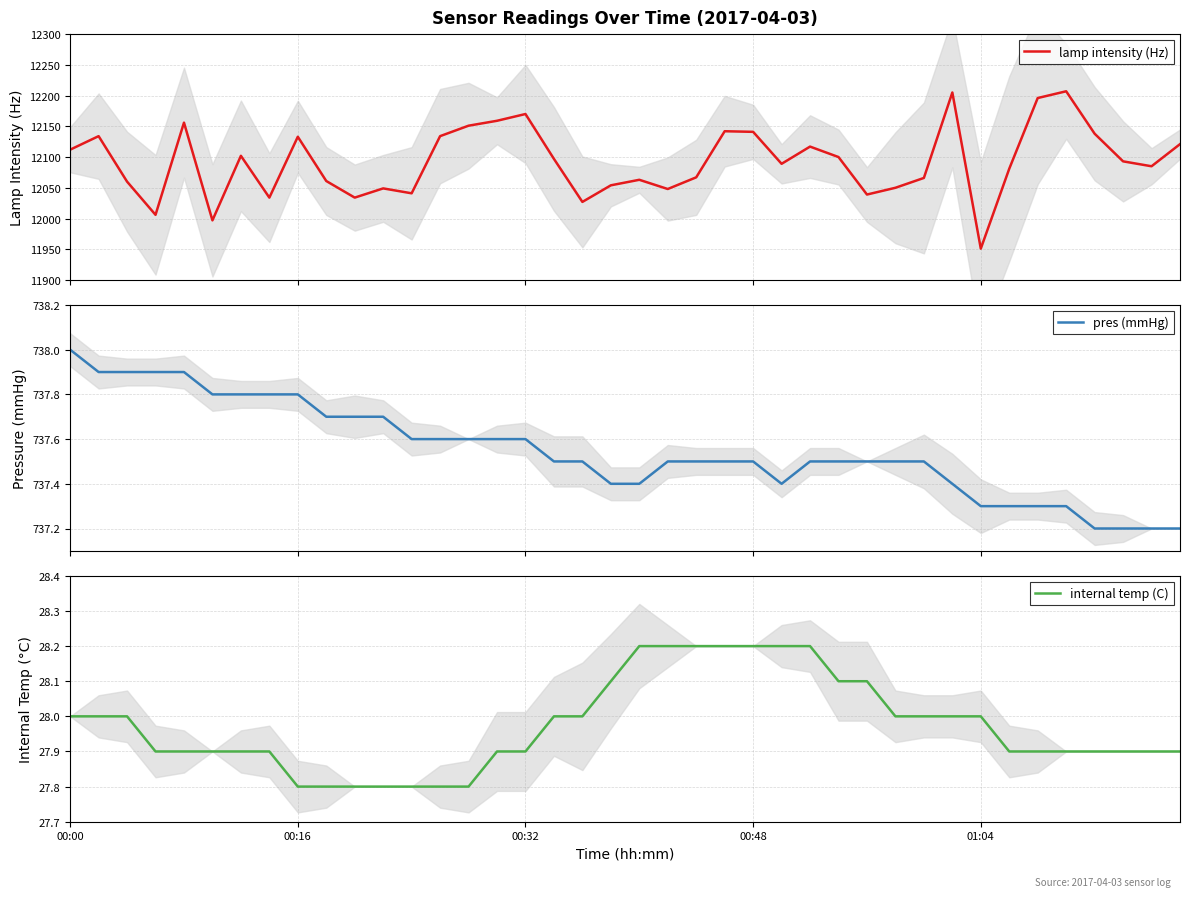

Which series has the largest range (max minus min)?

lamp intensity (Hz)